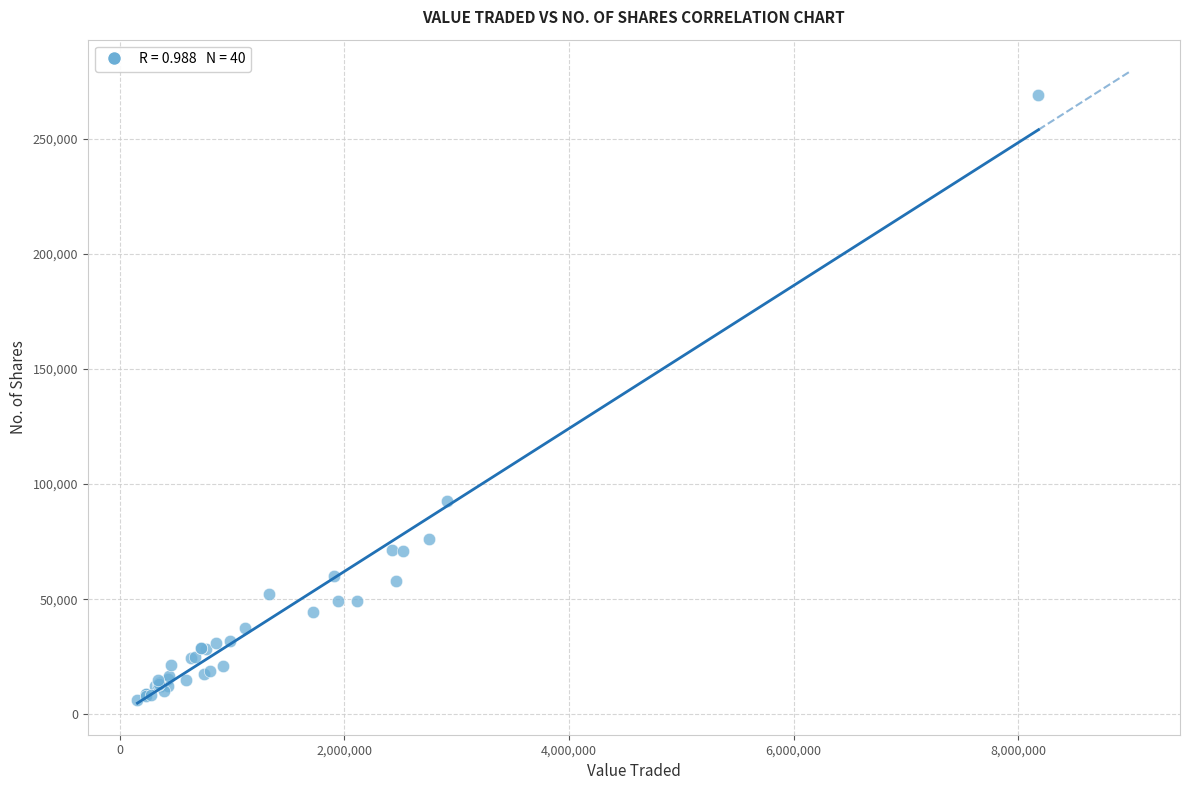

What Y value in the scatter plot is closest to 137597?

92650